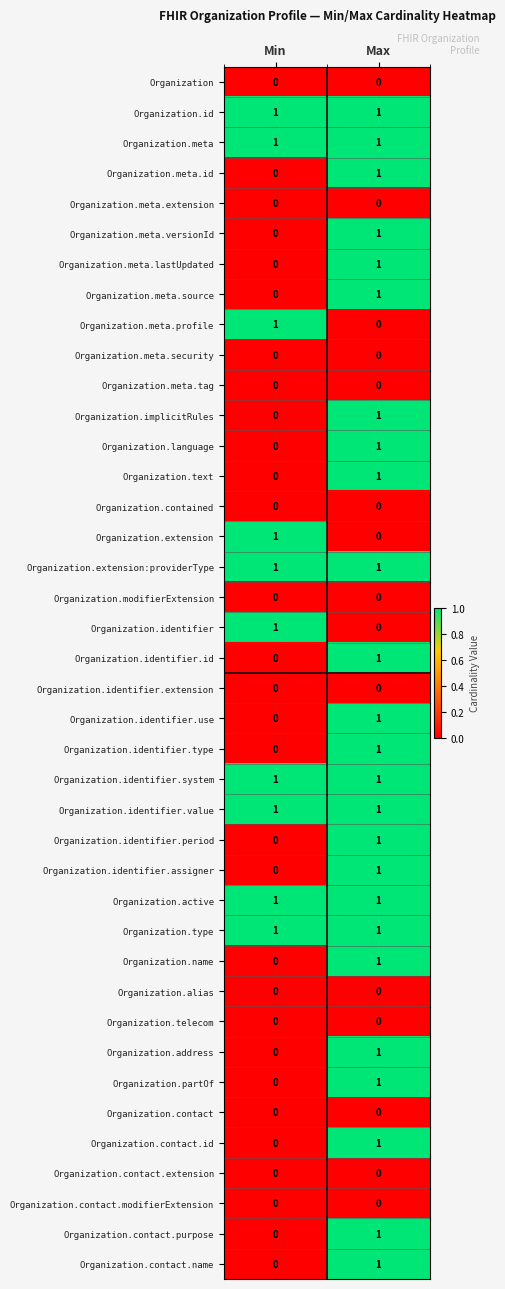

The Organization.identifier.use series shows 1 at Max. True or false?

True